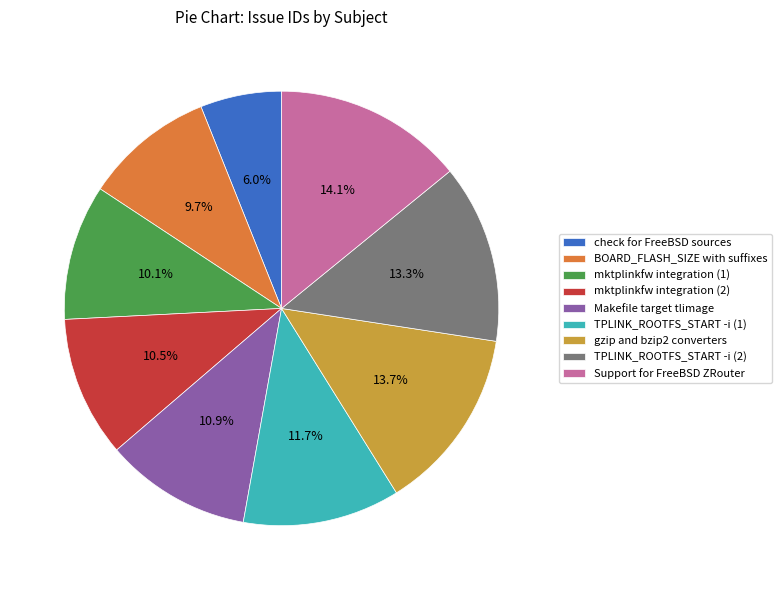

What is the total percentage of TPLINK_ROOTFS_START -i (2) and TPLINK_ROOTFS_START -i (1)?

25.0%